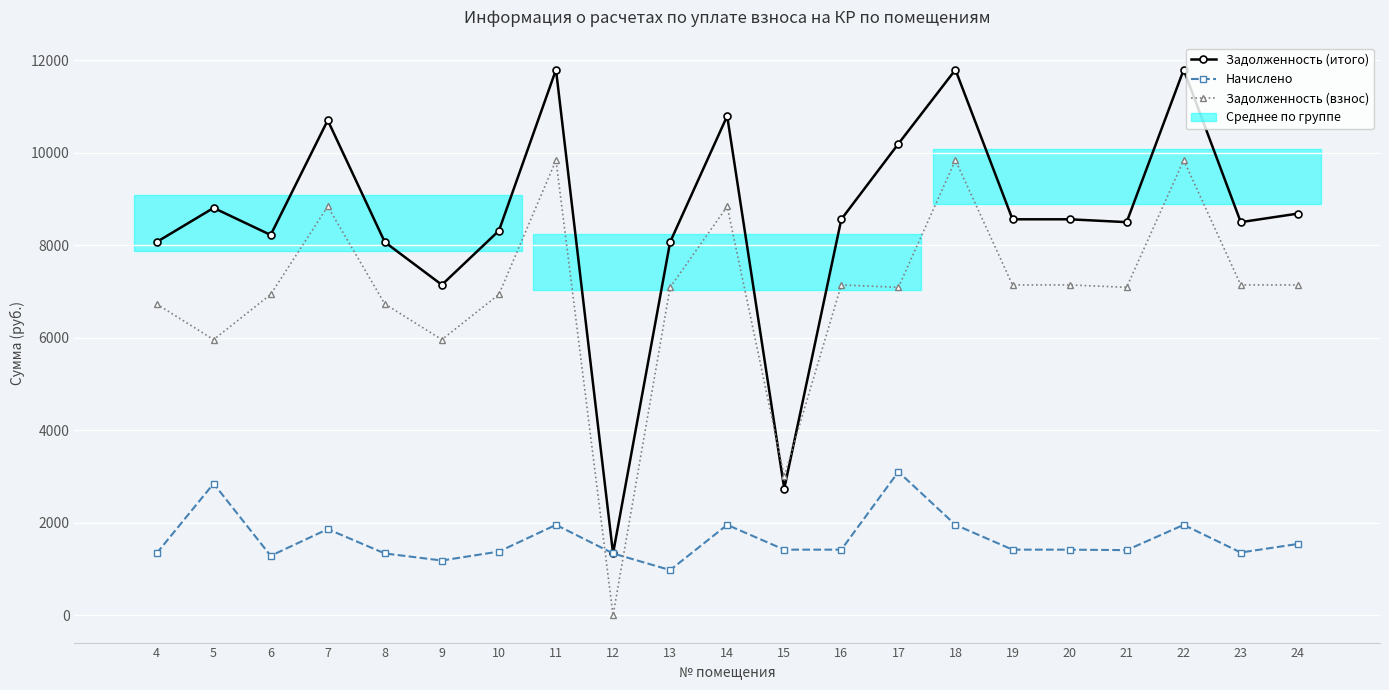

Reading right to left, what are all the values shown in this chart?

Задолженность (итого): 8680.8	8496.1	11789.9	8496.1	8557.7	8557.7	11789.9	10189.2	8557.7	2738.1	10789.9	8065.1	1337.0	11789.9	8311.4	7141.6	8065.1	10697.5	8219.1	8803.9	8065.1
Начислено: 1541.7	1357.0	1954.4	1408.4	1418.7	1418.7	1954.4	3101.5	1418.7	1418.7	1954.4	977.4	1337.0	1954.4	1377.8	1183.9	1337.0	1862.1	1285.5	2846.2	1337.0
Задолженность (взнос): 7139.0	7139.0	9835.4	7087.7	7139.0	7139.0	9835.4	7087.7	7139.0	3002.4	8835.4	7087.7	0.0	9835.4	6933.6	5957.8	6728.2	8835.4	6933.6	5957.8	6728.2